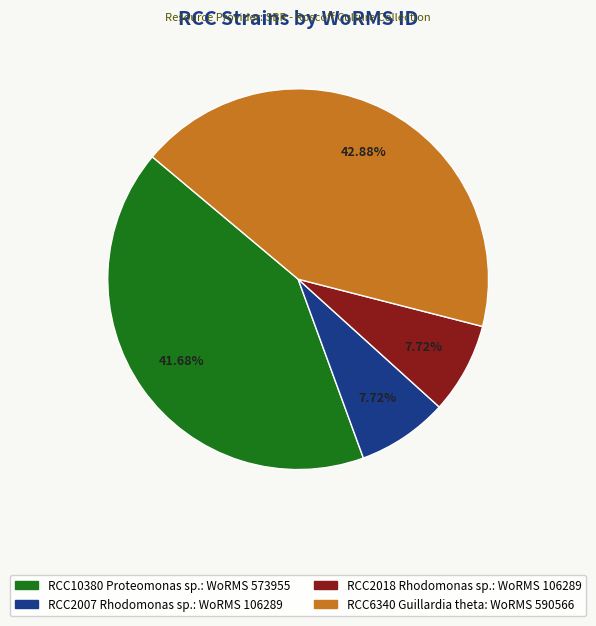

Which category has the biggest portion of the pie?

RCC6340 Guillardia theta